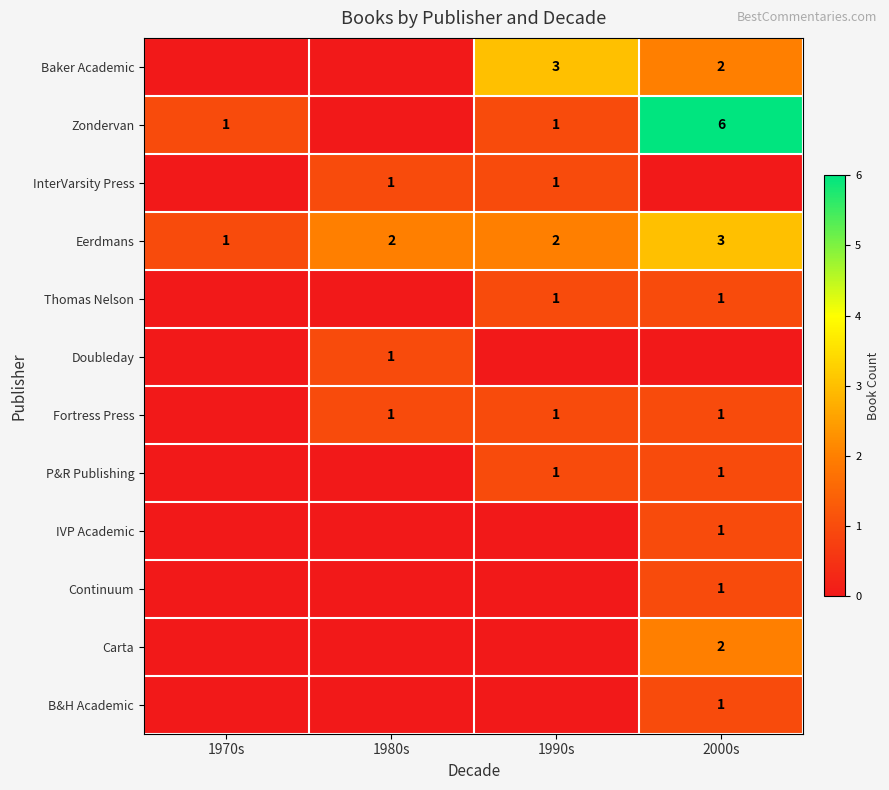

The Eerdmans series shows 3 at 2000s. True or false?

True